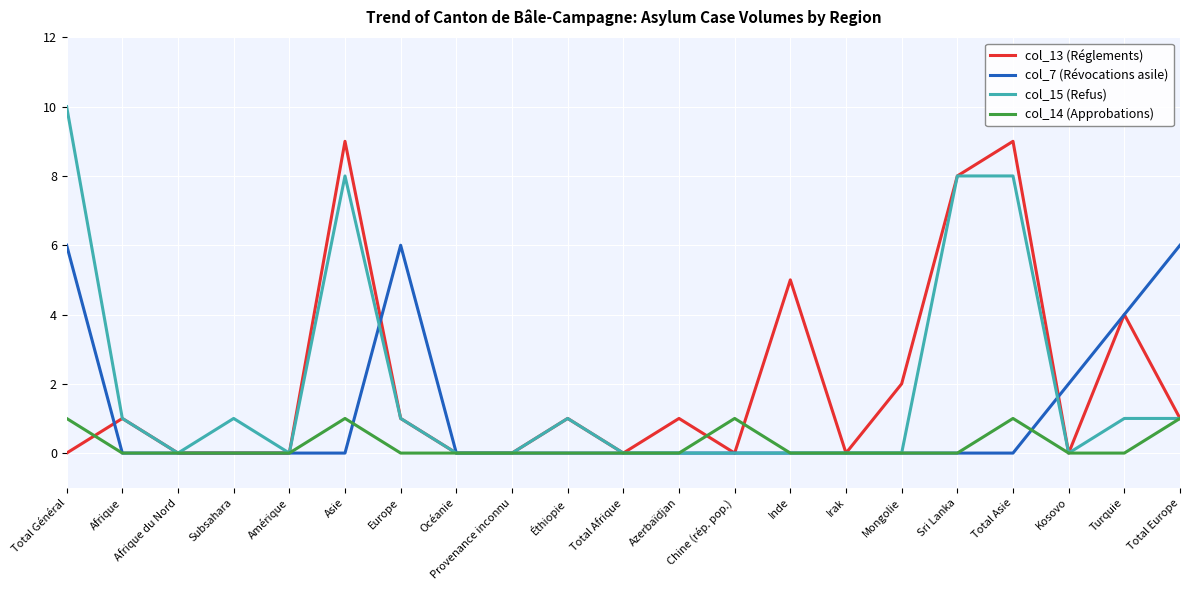

Between Total Asie and Kosovo, which series saw the biggest shift?

col_13 (Réglements)